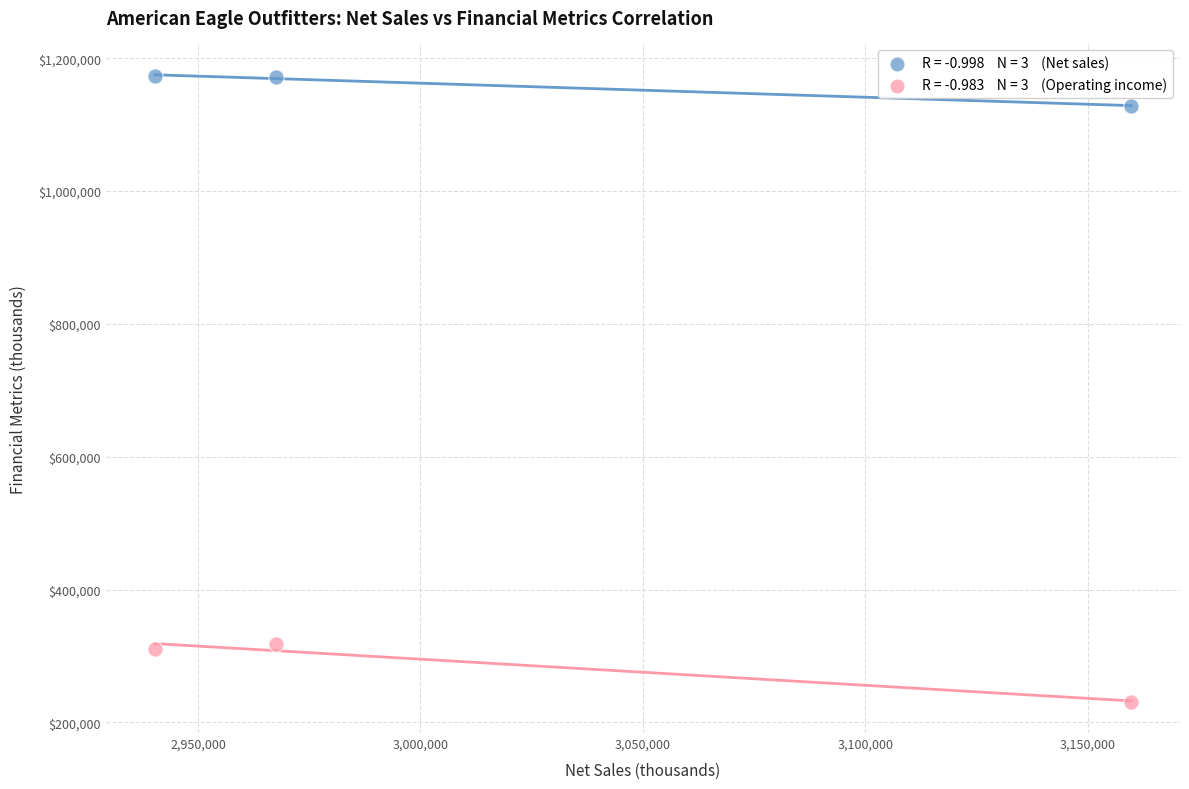

Across all data points, what is the average X value?

3022549